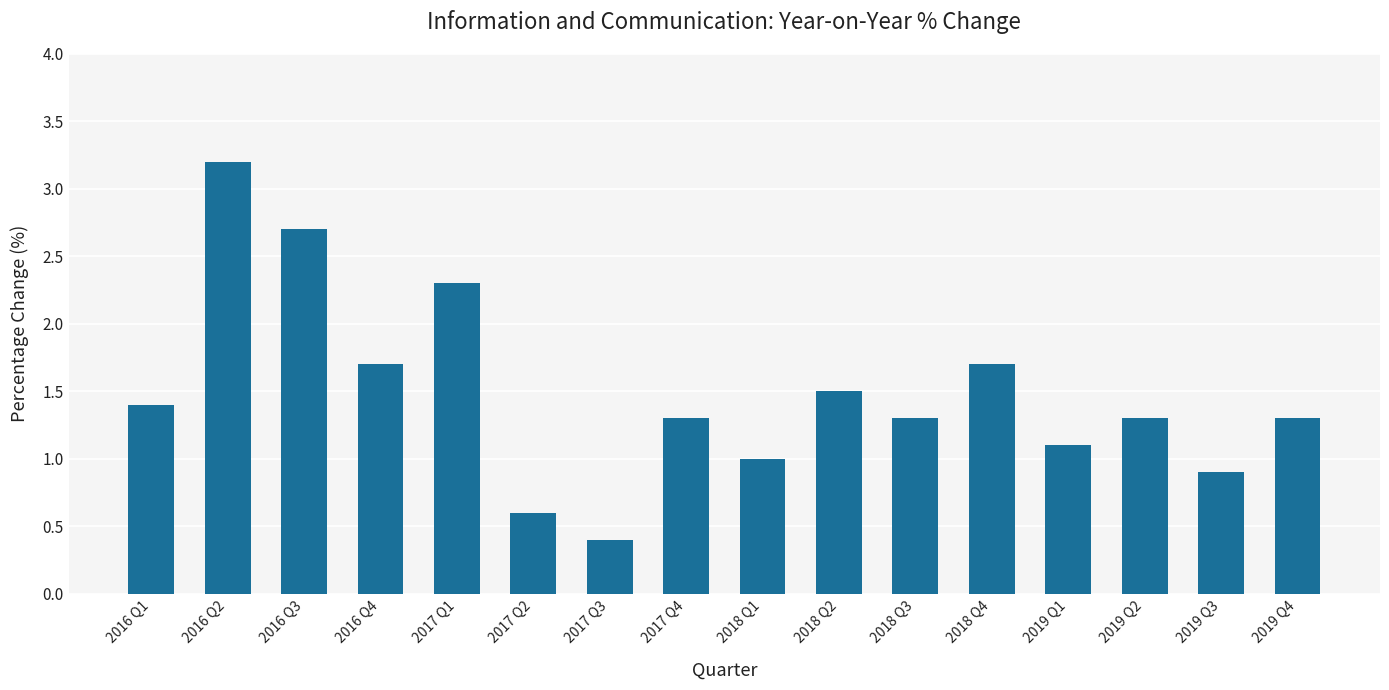

Count the number of data series in this chart.

1